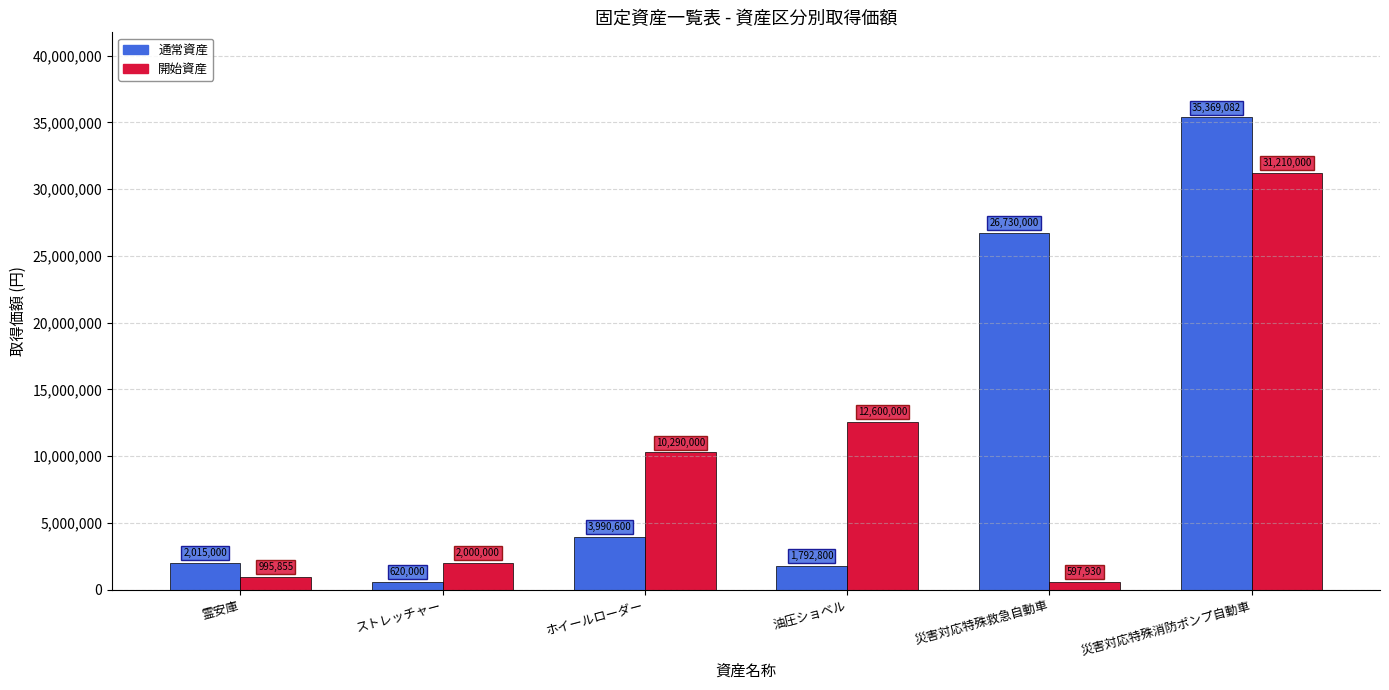

Is it true that 開始資産 equals 10290000 at ホイールローダー?

True